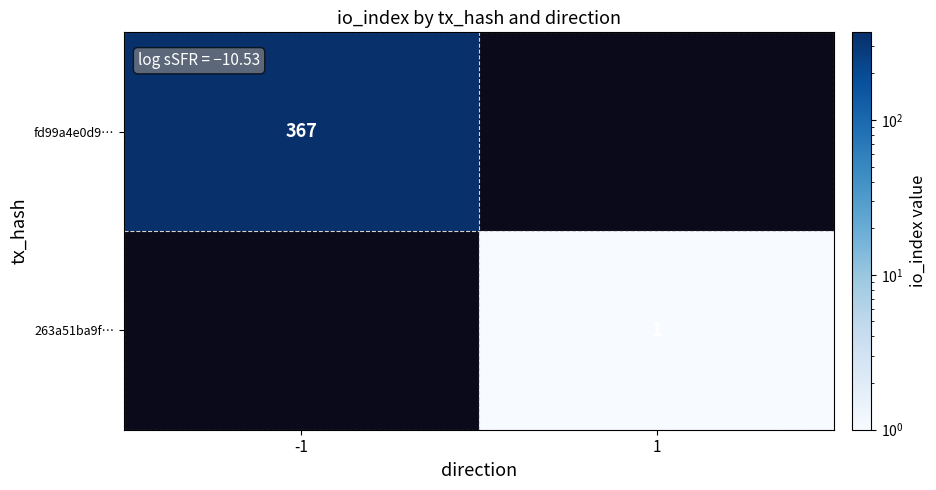

The 263a51ba9f… series shows 2 at 1. True or false?

False